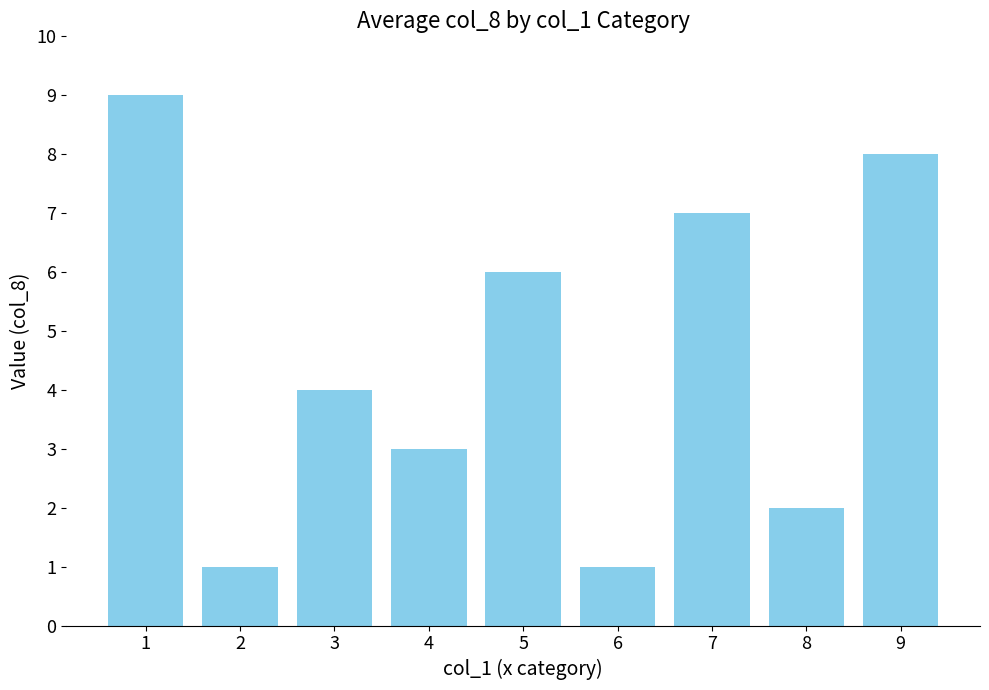

True or false: the data shows 4 at 9.

False